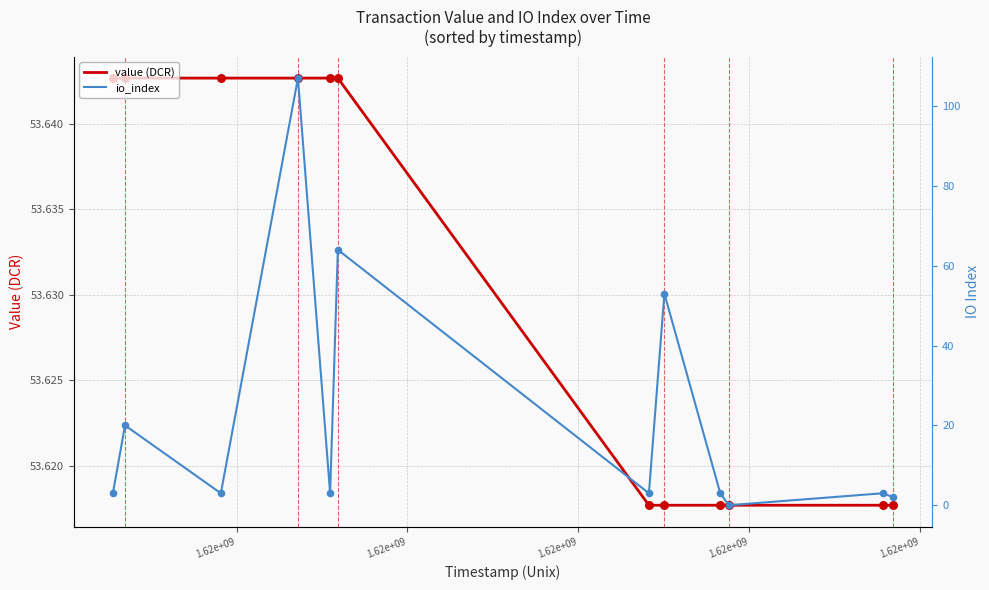

Which series has the widest spread of Y values?

io_index